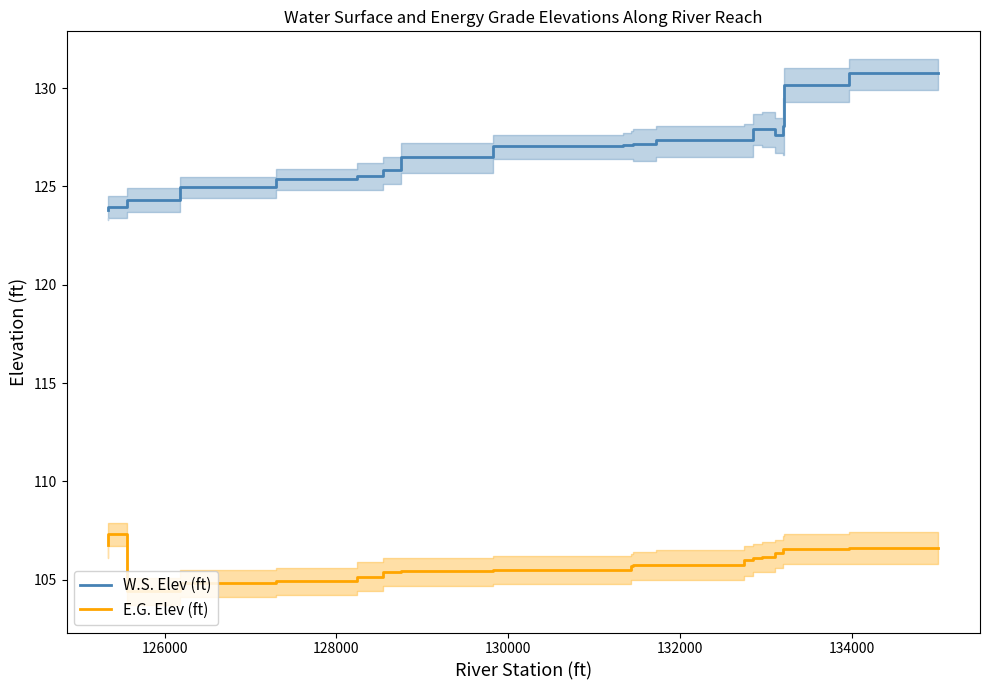

What is the difference between the second highest and second lowest values in the E.G. Elev (ft) series?

1.9